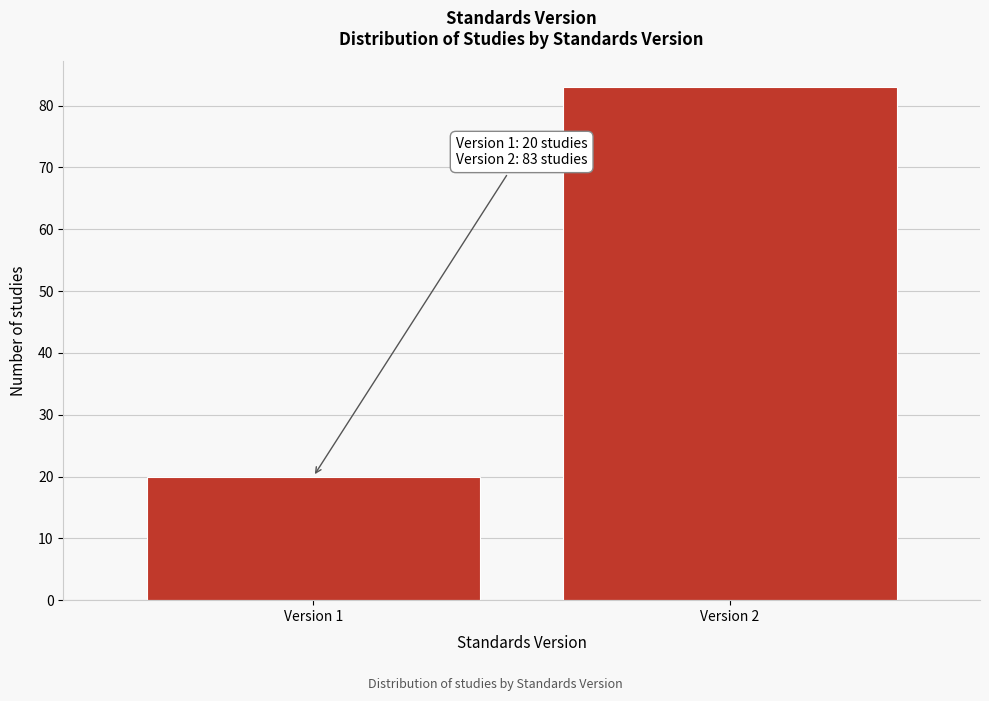

Reading right to left, list all the values displayed in this chart.

Version 2=83	Version 1=20